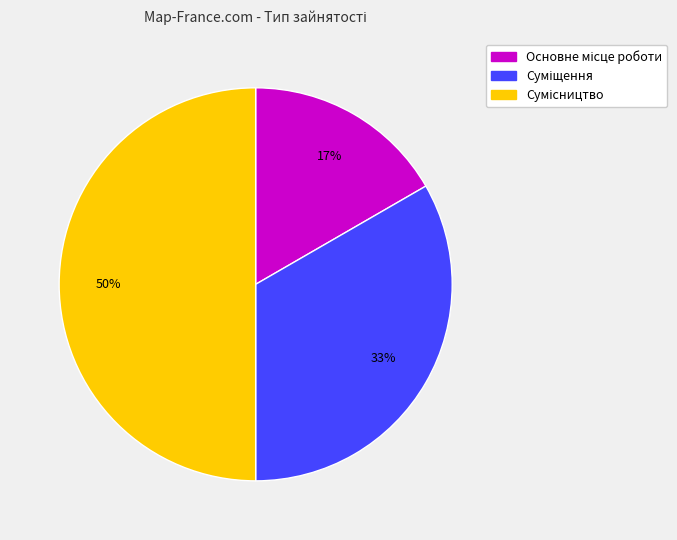

To the nearest percent, what is the average slice percentage?

33%